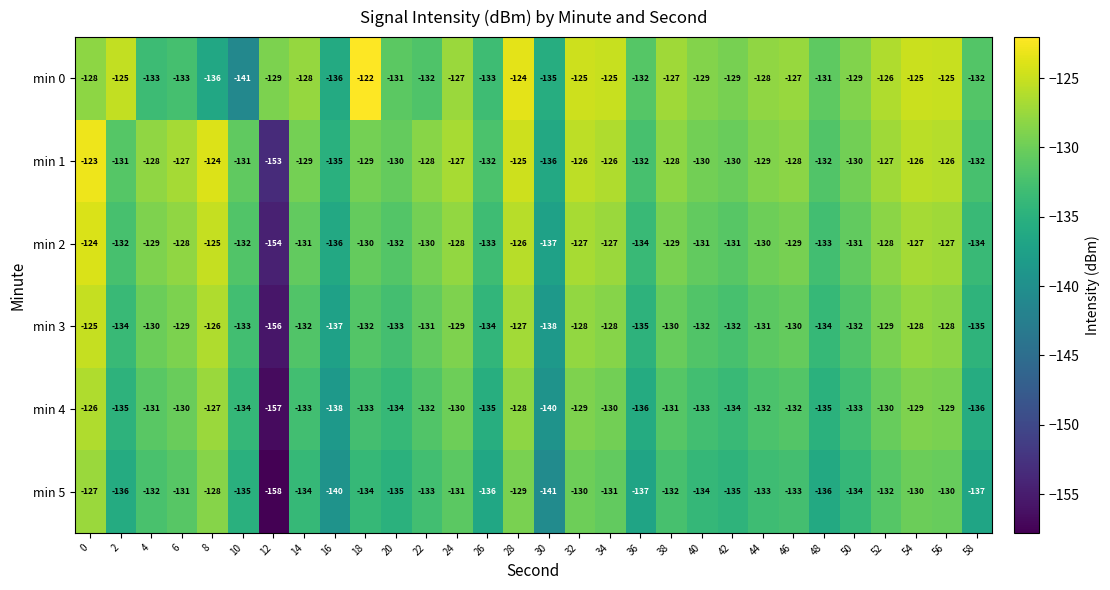

True or false: min 2 has a value of -168 at 4.

False